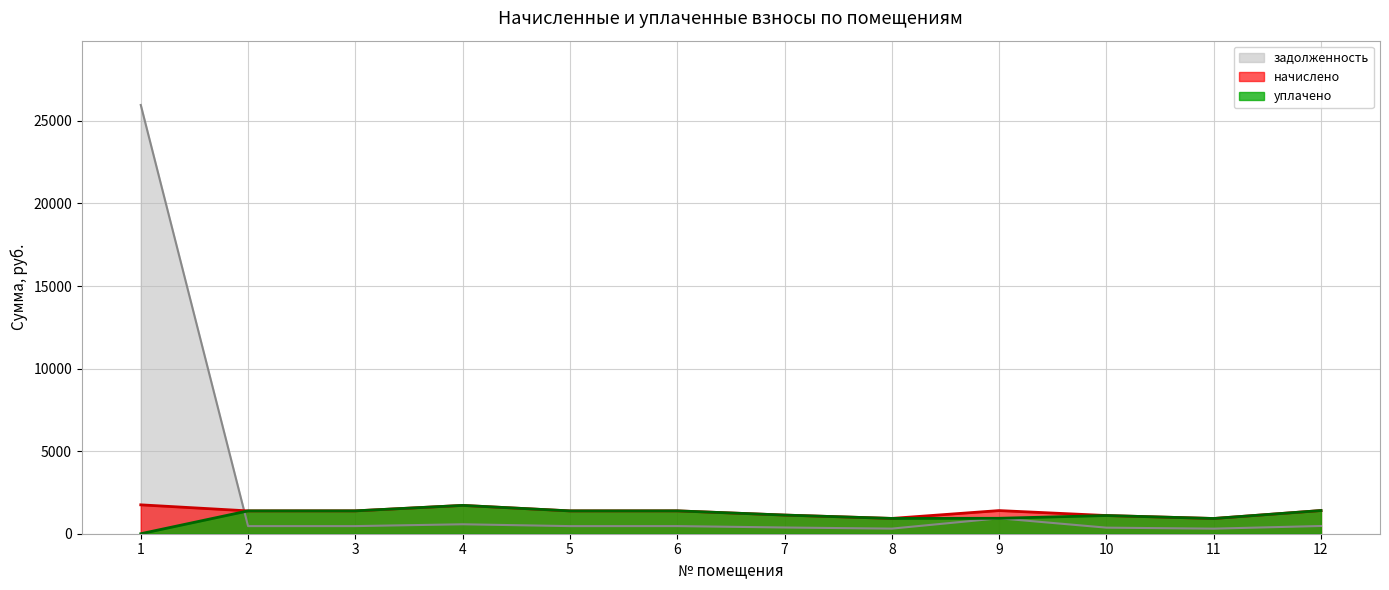

Reading left to right, what are all the values shown in this chart?

начислено: 1749.6	1382.4	1384.6	1715.0	1382.4	1384.6	1129.7	926.6	1401.8	1101.6	922.3	1404.0
уплачено: 0.0	1382.4	1384.6	1715.0	1382.4	1384.6	1129.7	926.6	934.6	1101.6	922.3	1404.0
задолженность: 25964.9	460.8	461.5	571.7	460.8	461.5	376.6	308.9	934.6	367.2	307.4	468.0